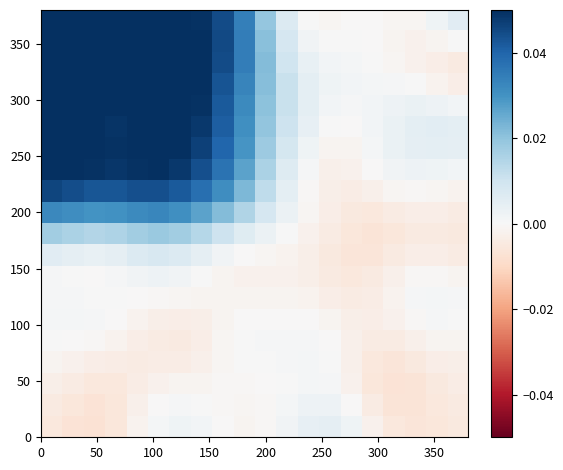

How many series are shown in this chart?

20